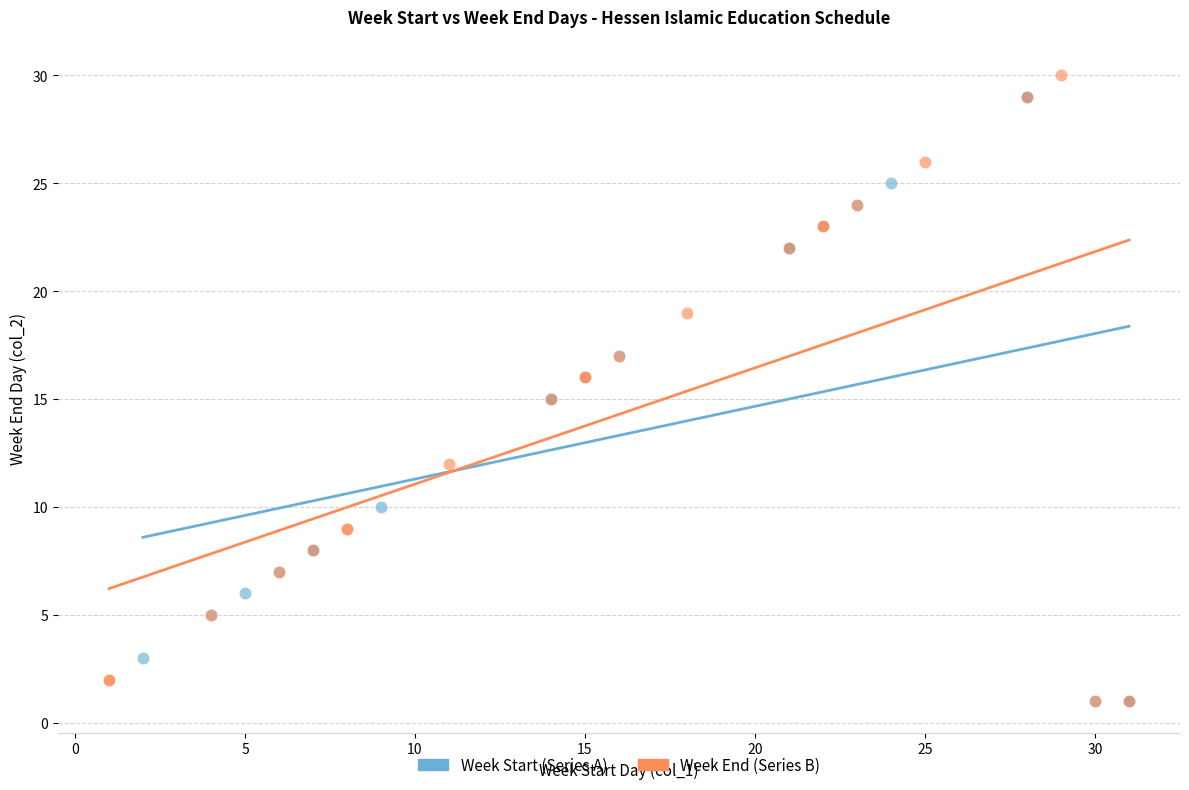

Which series has the largest Y range (max minus min)?

Week End (Series B)